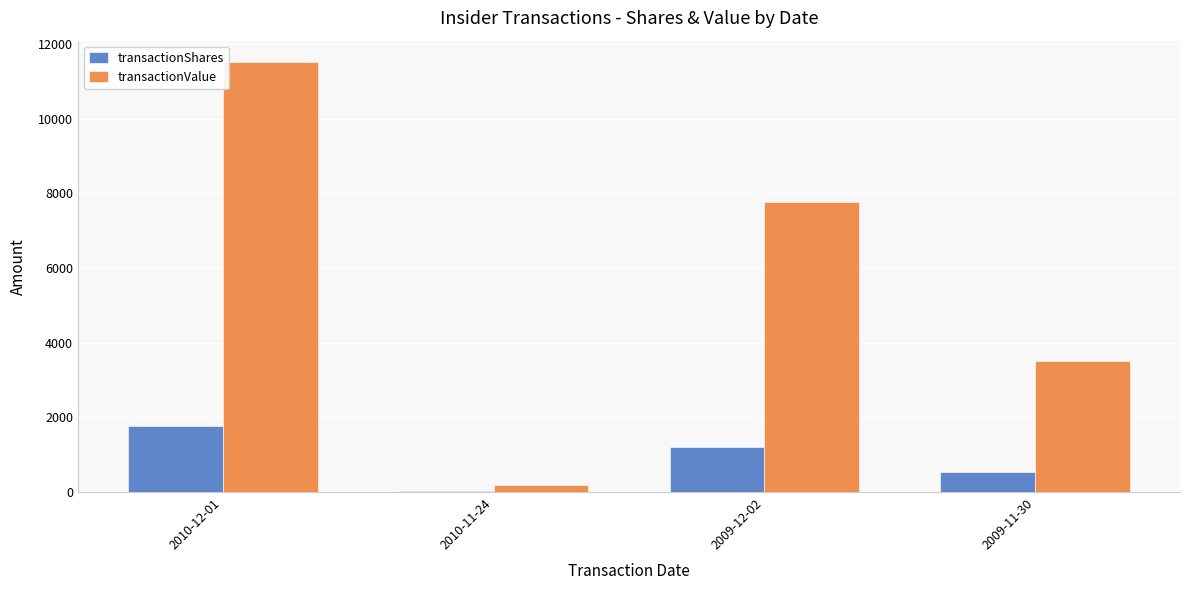

The value of transactionValue at 2009-12-02 is 7761. True or false?

True